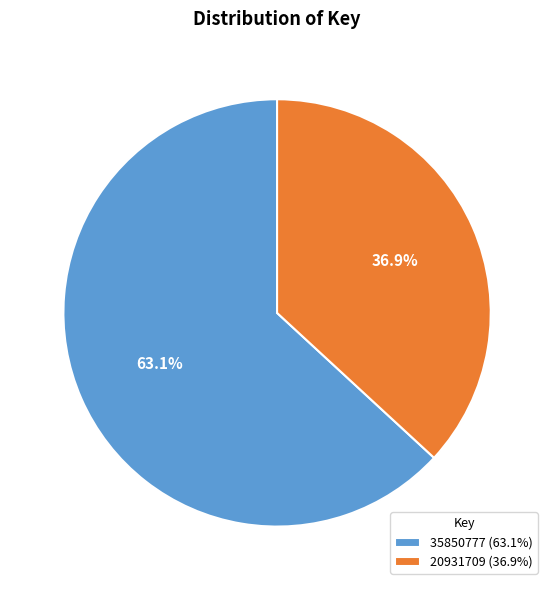

What is the majority slice?

35850777